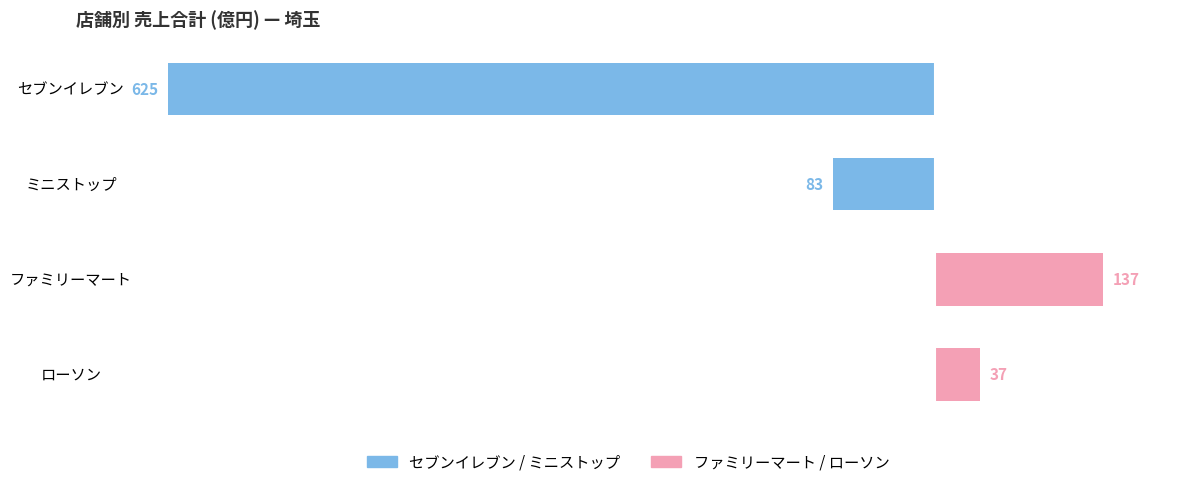

How many values in ファミリーマート / ローソン are above zero?

2